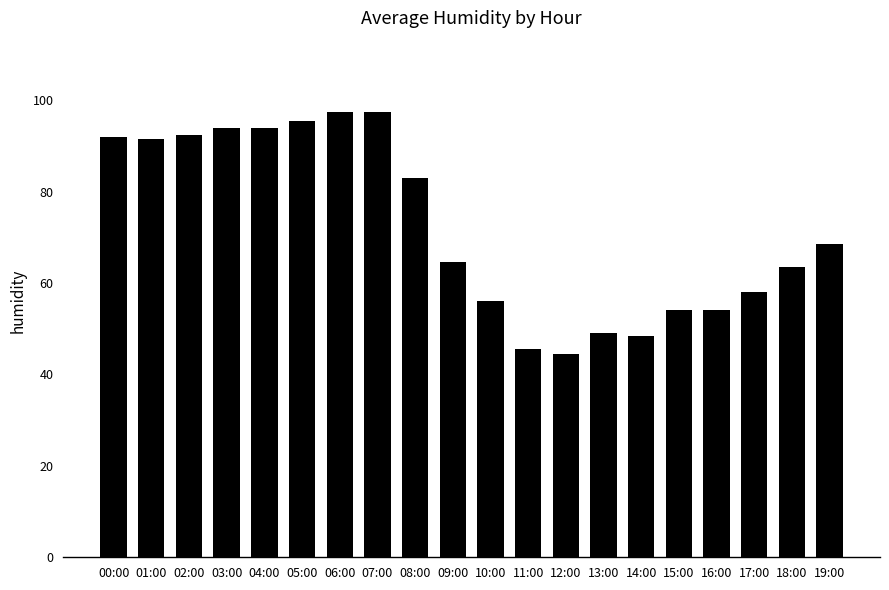

Reading left to right, transcribe all the data shown in this chart.

00:00=92.0	01:00=91.5	02:00=92.5	03:00=94.0	04:00=94.0	05:00=95.5	06:00=97.5	07:00=97.5	08:00=83.0	09:00=64.5	10:00=56.0	11:00=45.5	12:00=44.5	13:00=49.0	14:00=48.5	15:00=54.0	16:00=54.0	17:00=58.0	18:00=63.5	19:00=68.5